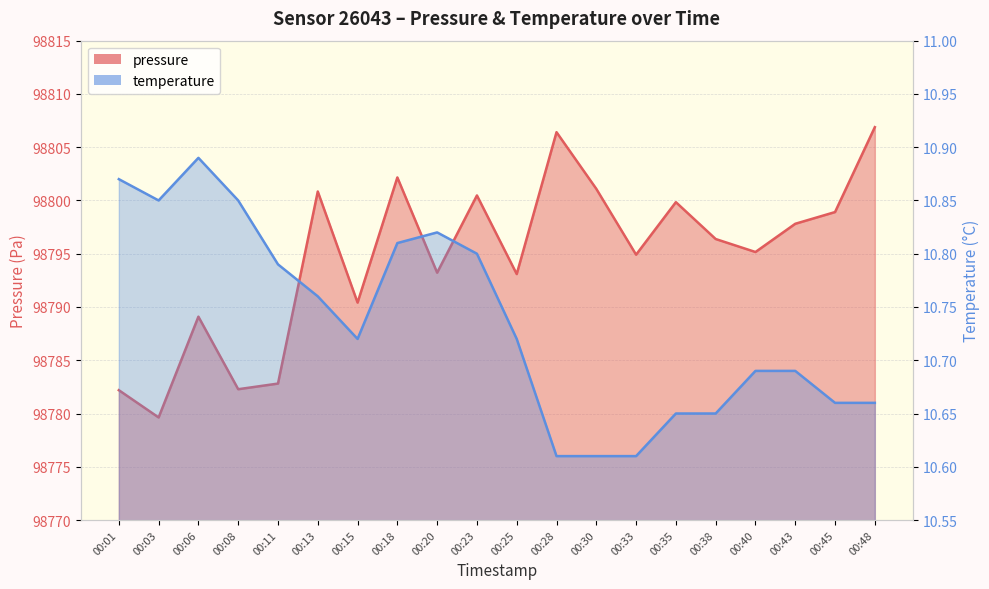

Rank the series at 00:08 from lowest to highest value.

temperature, pressure